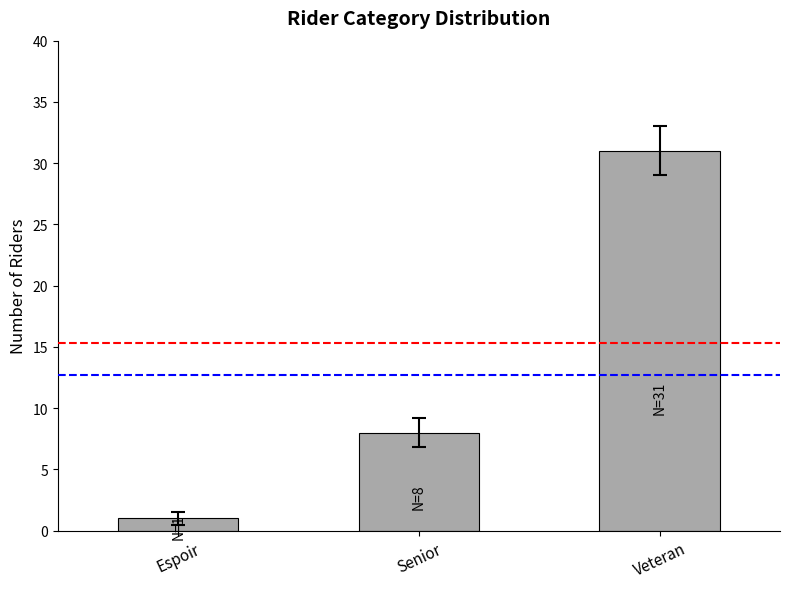

How many data points does each series have?

3